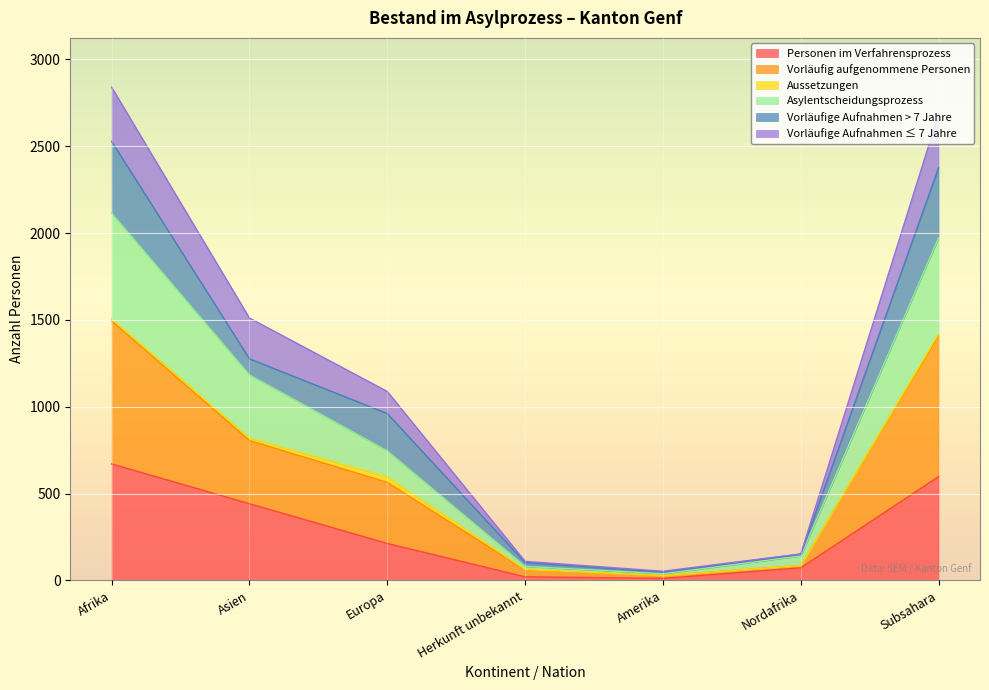

The value of Personen im Verfahrensprozess at Afrika is 671. True or false?

True